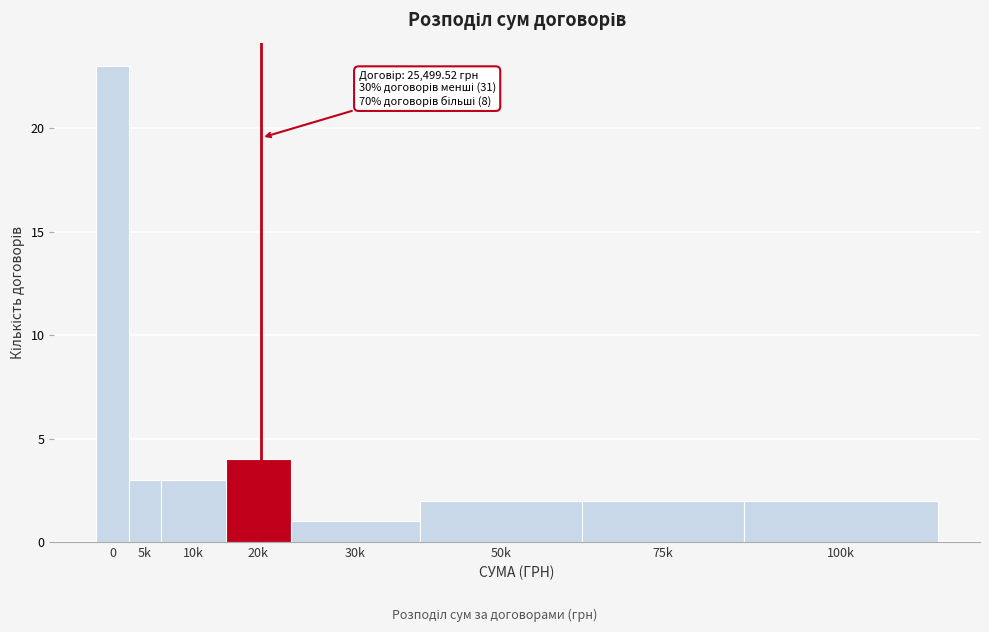

Reading right to left, extract all data points from this chart.

2	2	2	1	4	3	3	23